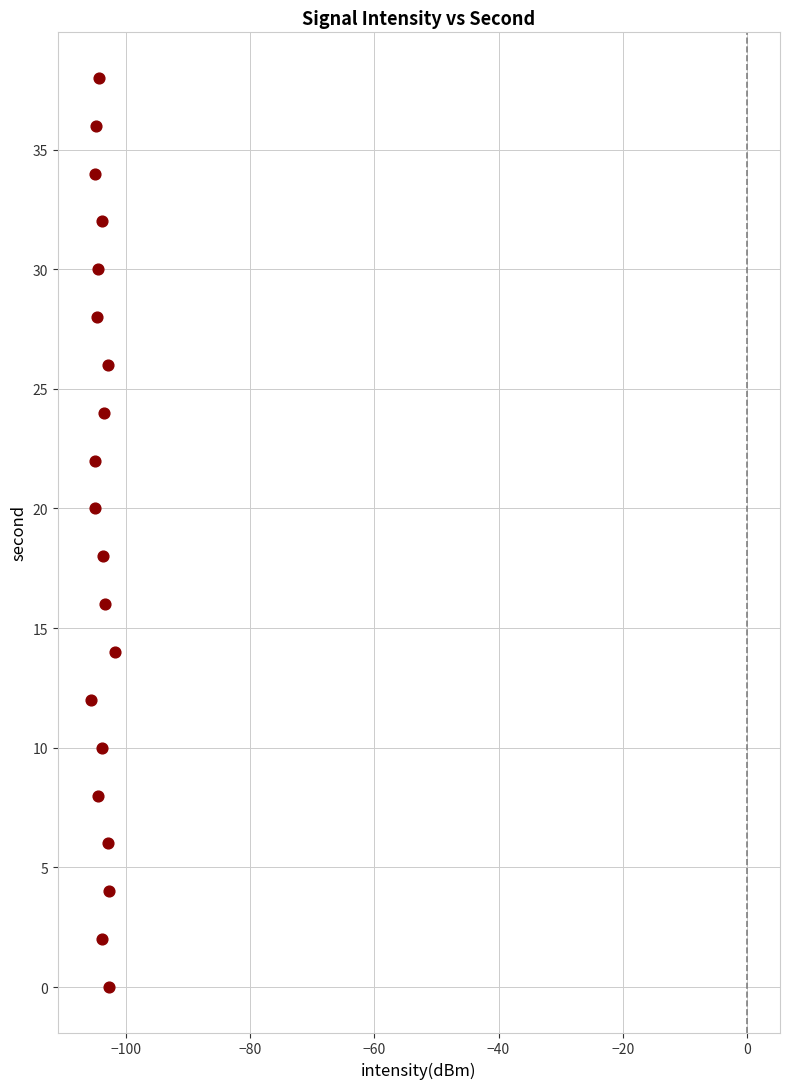

What is the range of Y values (max minus min)?

38